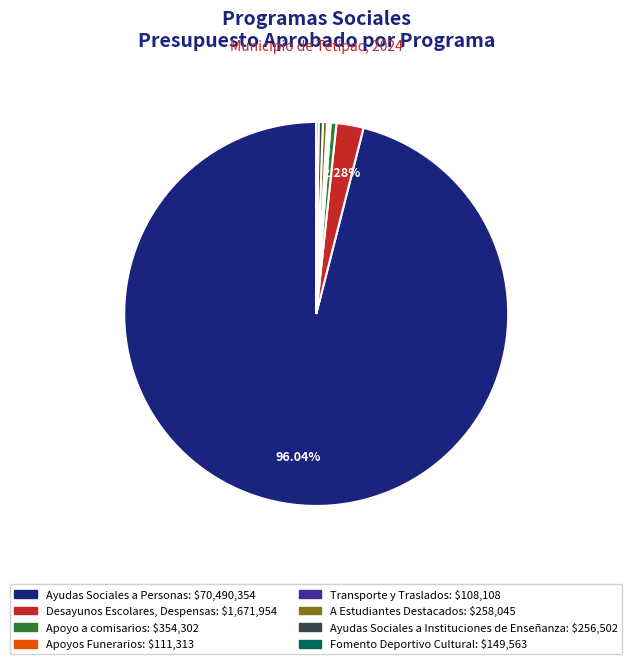

Which slice represents more than half of the pie?

Ayudas Sociales a Personas